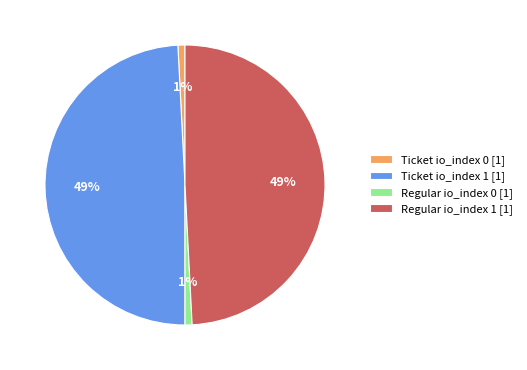

To the nearest percent, what is the combined percentage of Regular io_index 1 [1] and Regular io_index 0 [1]?

50%